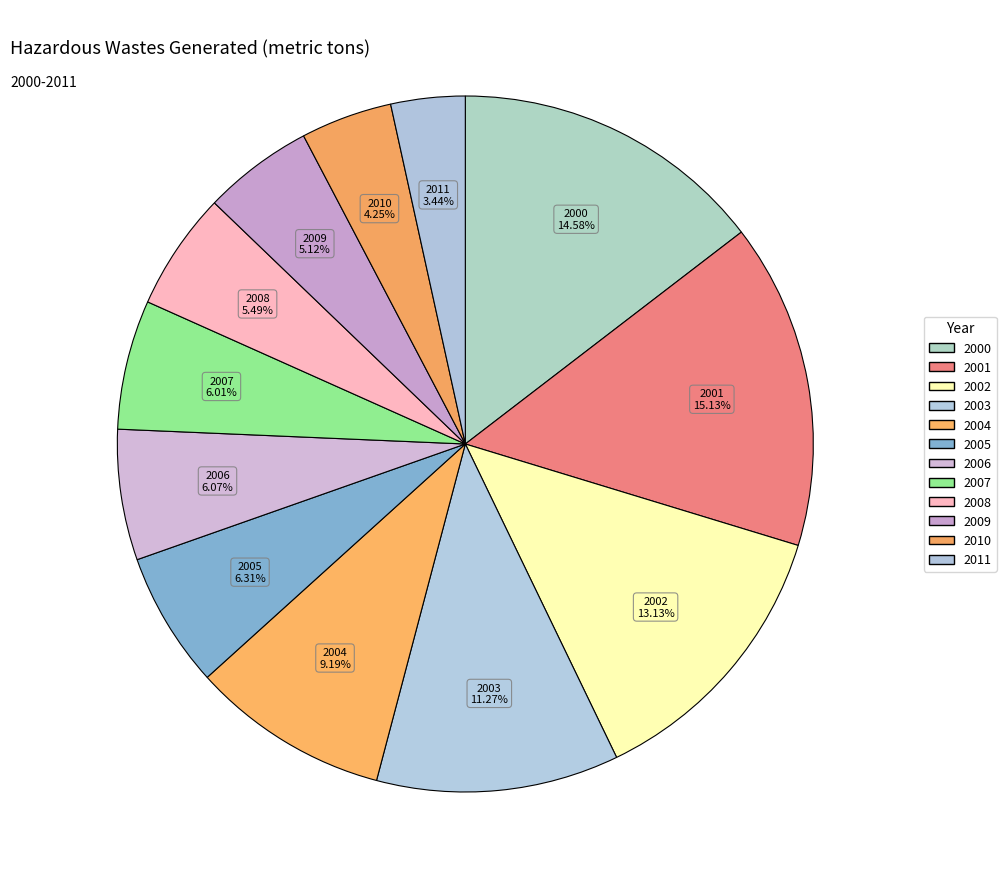

Count the number of slices in the pie.

12